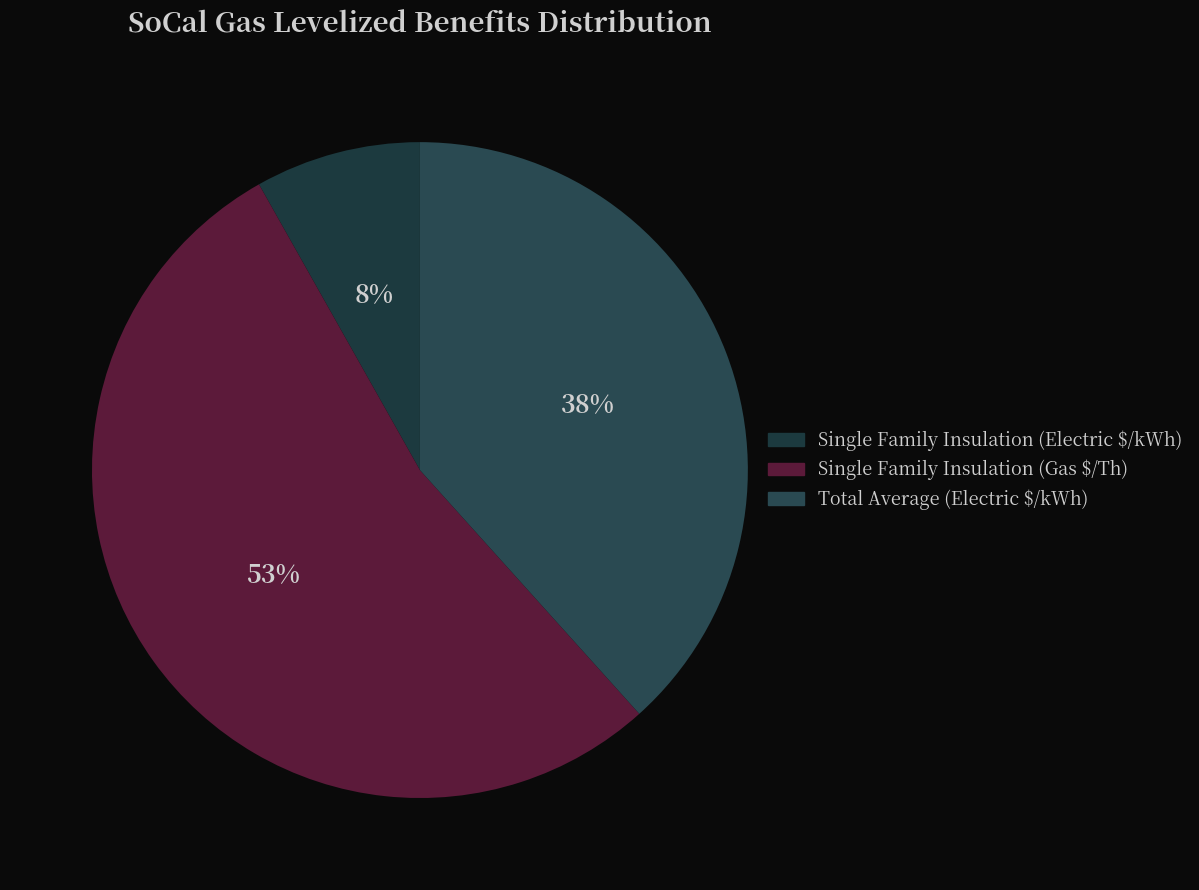

Which slice represents more than half of the pie?

Single Family Insulation (Gas $/Th)